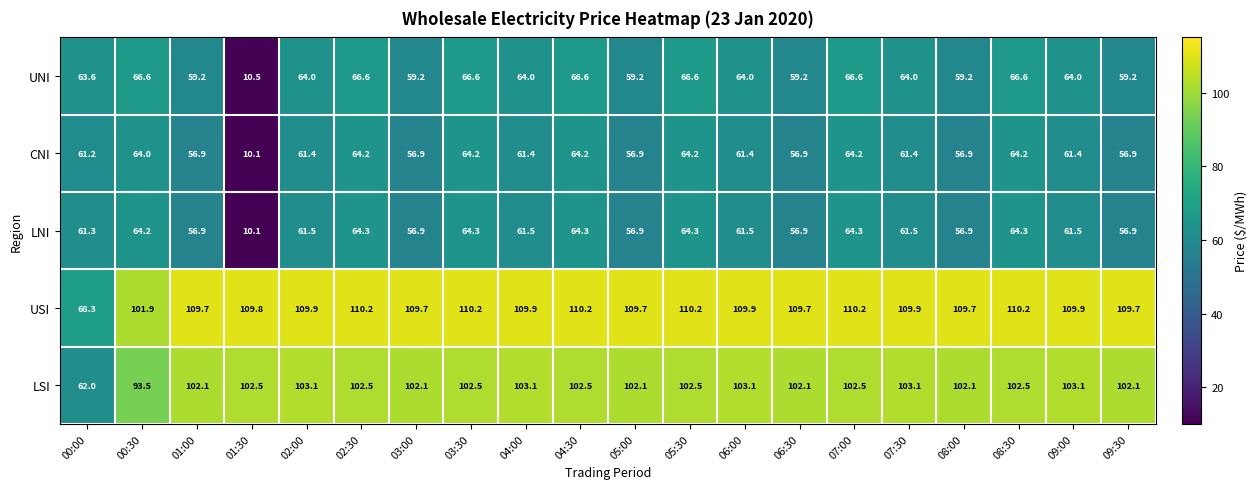

Which series has the largest total across all categories?

USI